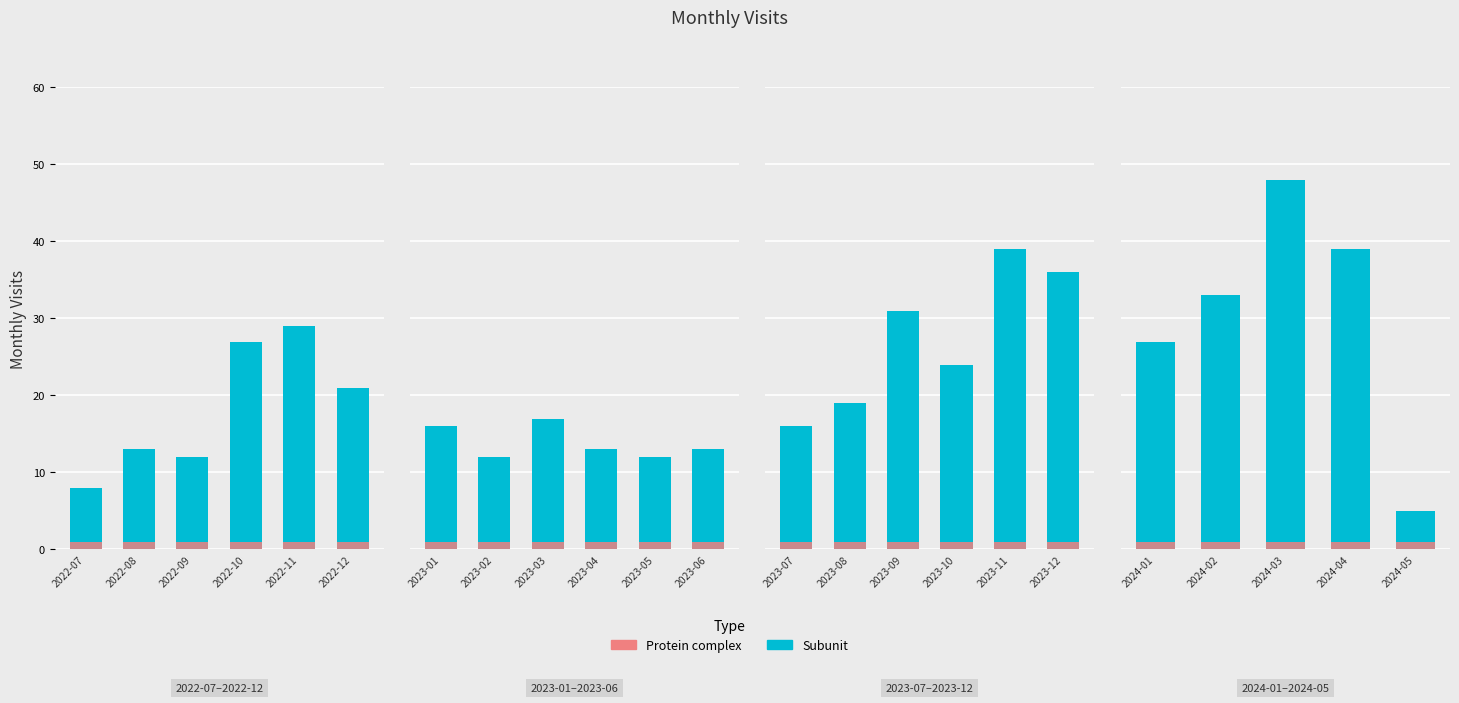

Is it true that Protein complex equals 0 at 2024-02?

False